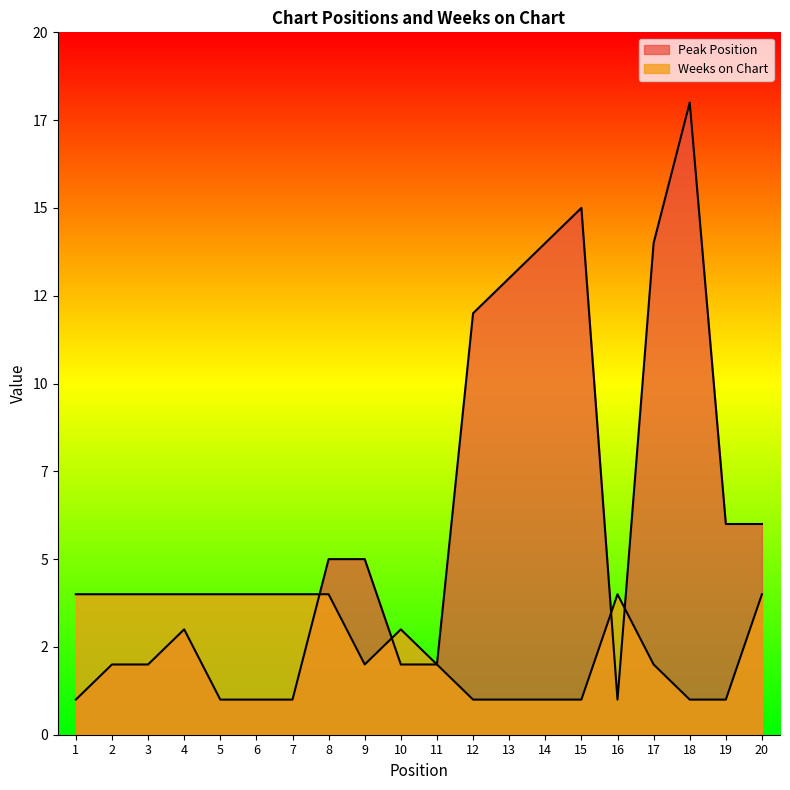

What is the sum of the Peak Position values at 15 and 12?

27